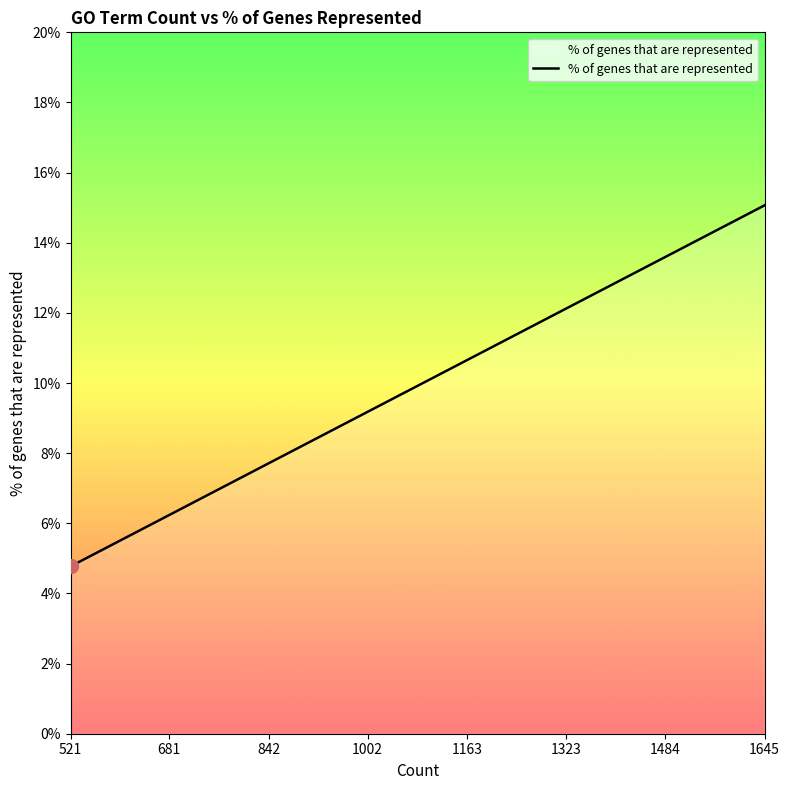

What is the value of the 10th point from the left?

5.3